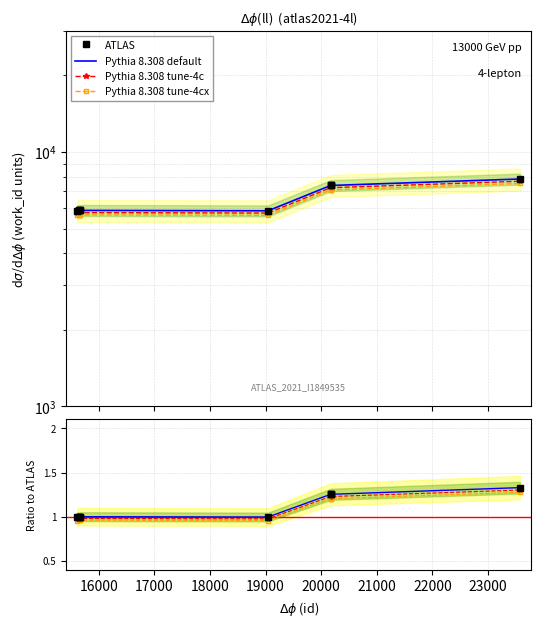

What is the sum of the values at 20172 and 15655?

13285